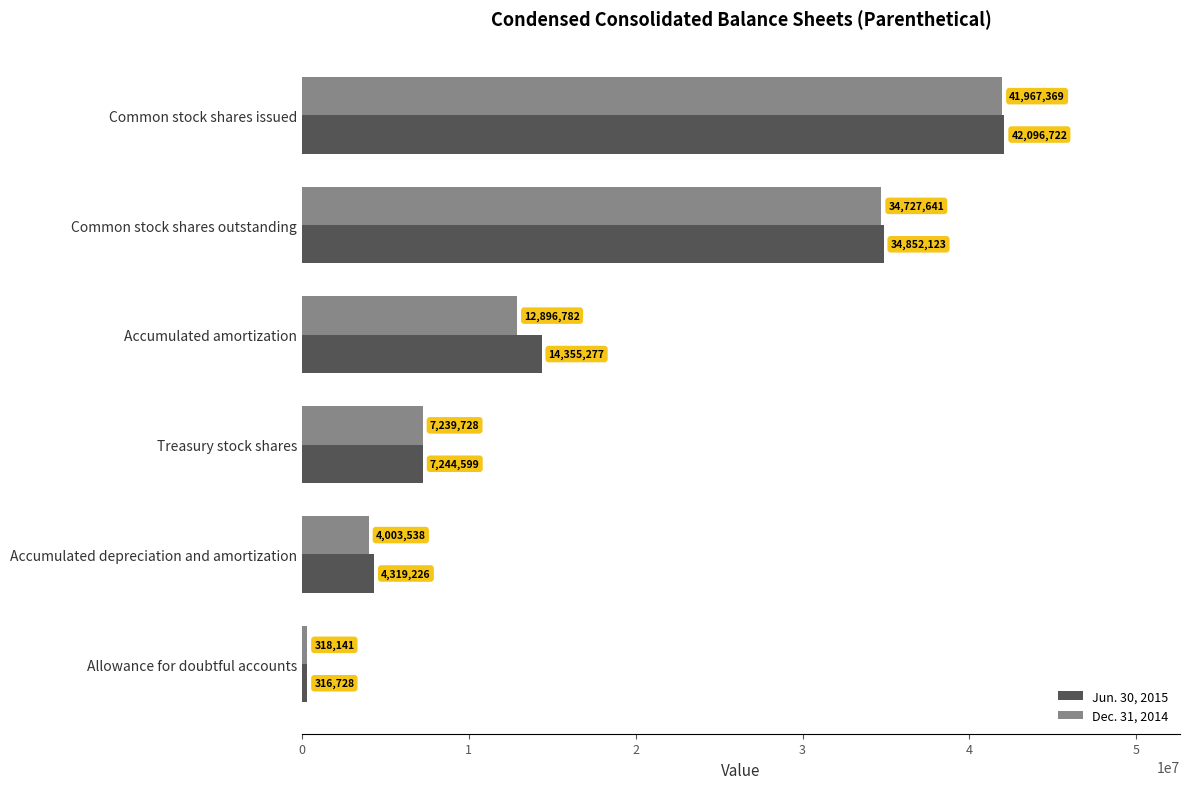

Where is Dec. 31, 2014 nearest to the value 21142755?

Accumulated amortization